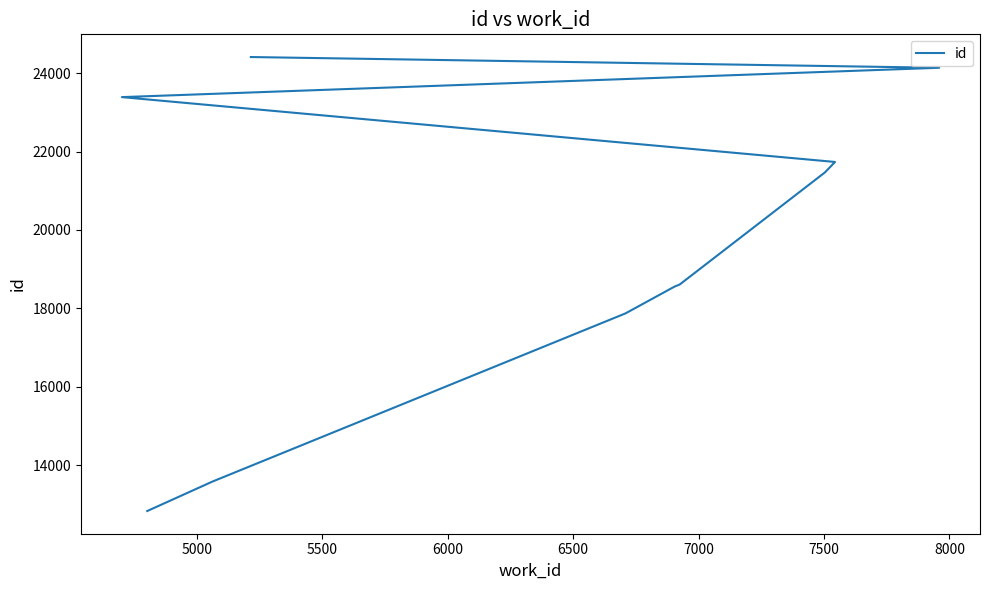

What is the value of the 3rd point from the left?

17871